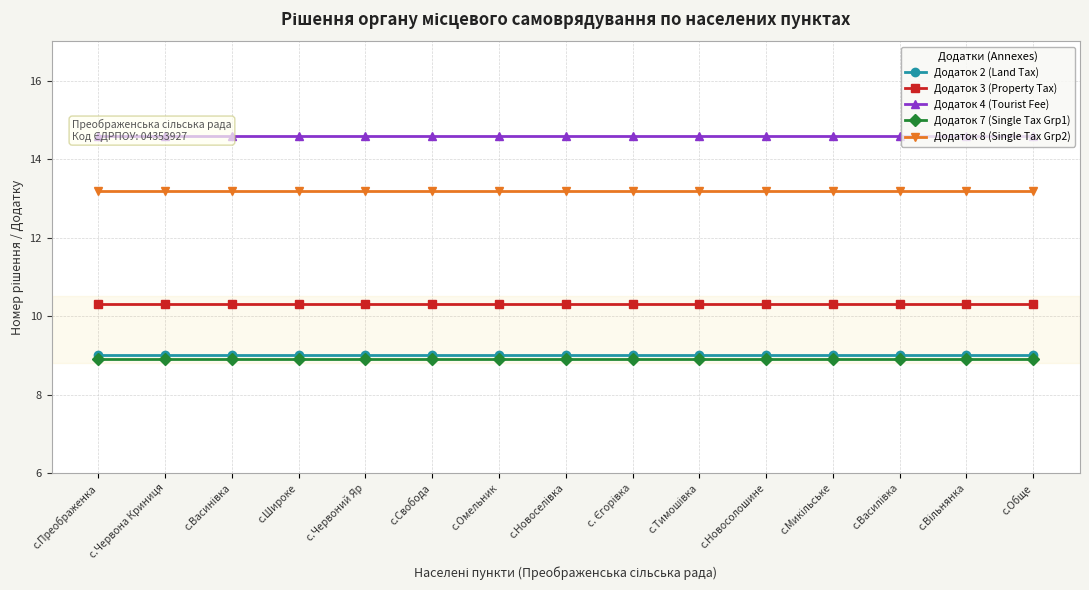

Reading left to right, list all the values displayed in this chart.

Додаток 2 (Land Tax): 9.0	9.0	9.0	9.0	9.0	9.0	9.0	9.0	9.0	9.0	9.0	9.0	9.0	9.0	9.0
Додаток 3 (Property Tax): 10.3	10.3	10.3	10.3	10.3	10.3	10.3	10.3	10.3	10.3	10.3	10.3	10.3	10.3	10.3
Додаток 4 (Tourist Fee): 14.6	14.6	14.6	14.6	14.6	14.6	14.6	14.6	14.6	14.6	14.6	14.6	14.6	14.6	14.6
Додаток 7 (Single Tax Grp1): 8.9	8.9	8.9	8.9	8.9	8.9	8.9	8.9	8.9	8.9	8.9	8.9	8.9	8.9	8.9
Додаток 8 (Single Tax Grp2): 13.2	13.2	13.2	13.2	13.2	13.2	13.2	13.2	13.2	13.2	13.2	13.2	13.2	13.2	13.2